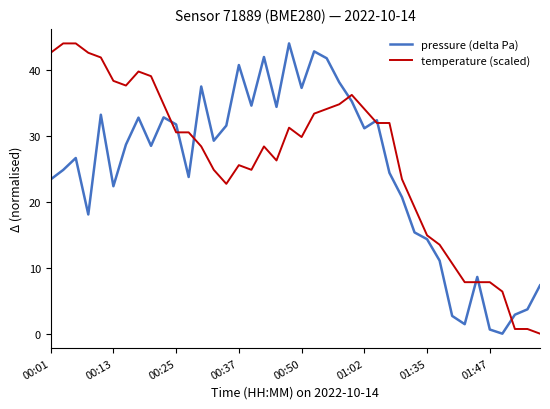

What is the maximum value shown in the chart?

44.0